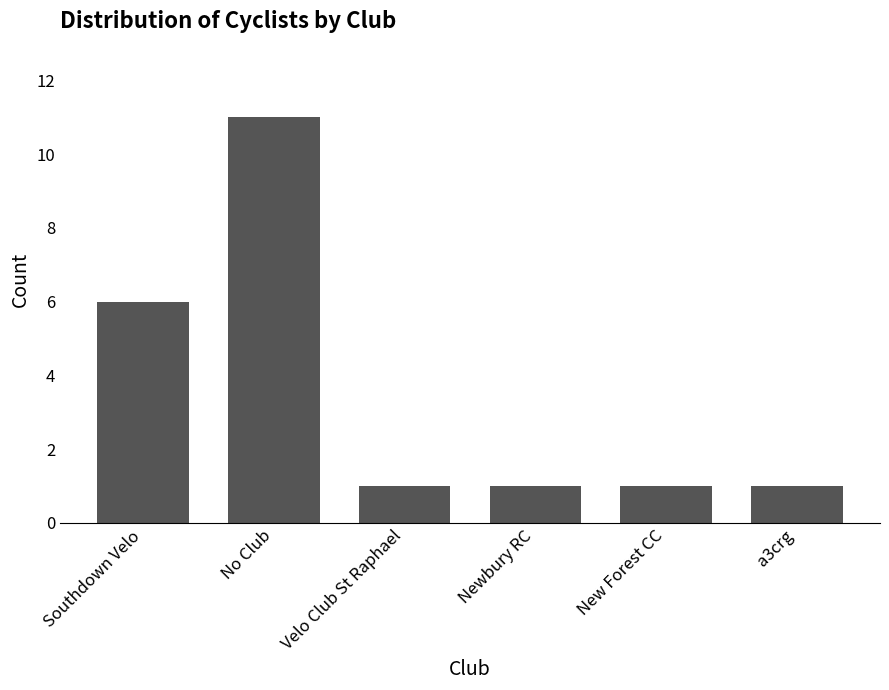

Reading left to right, transcribe all the data shown in this chart.

Southdown Velo=6	No Club=11	Velo Club St Raphael=1	Newbury RC=1	New Forest CC=1	a3crg=1